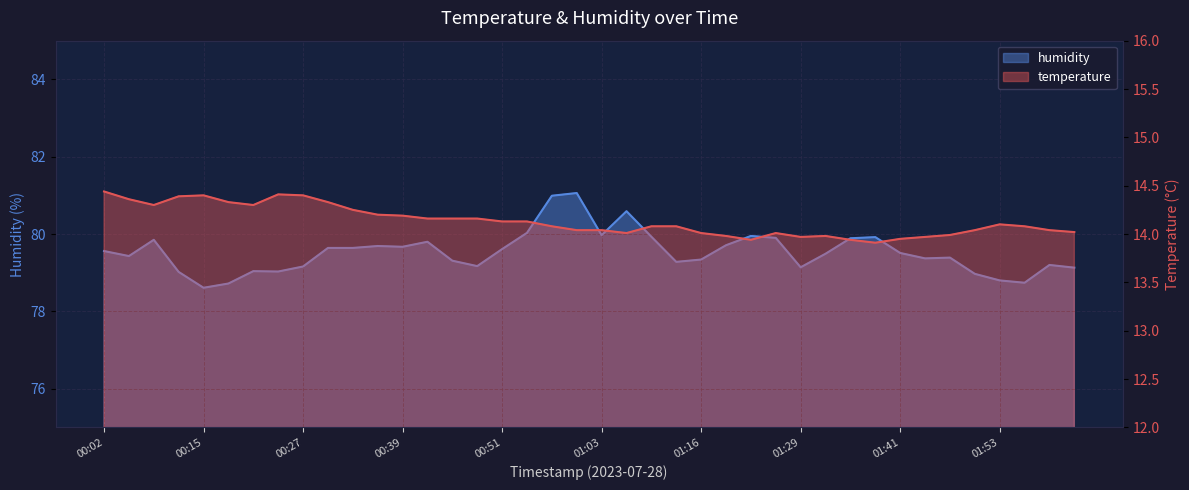

Where is the first local minimum for humidity?

00:05